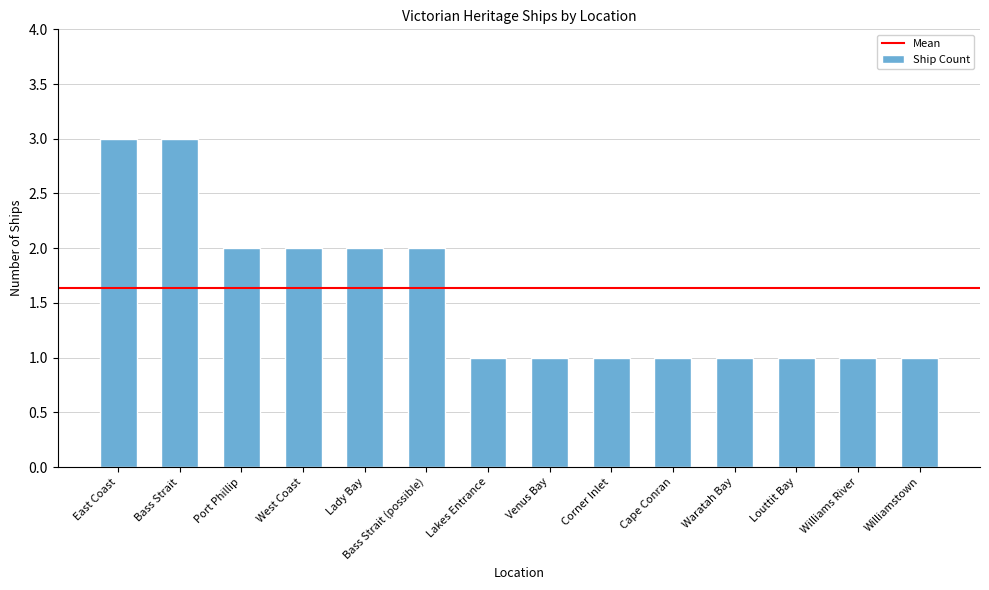

The chart shows a value of 1 at Corner Inlet. True or false?

True